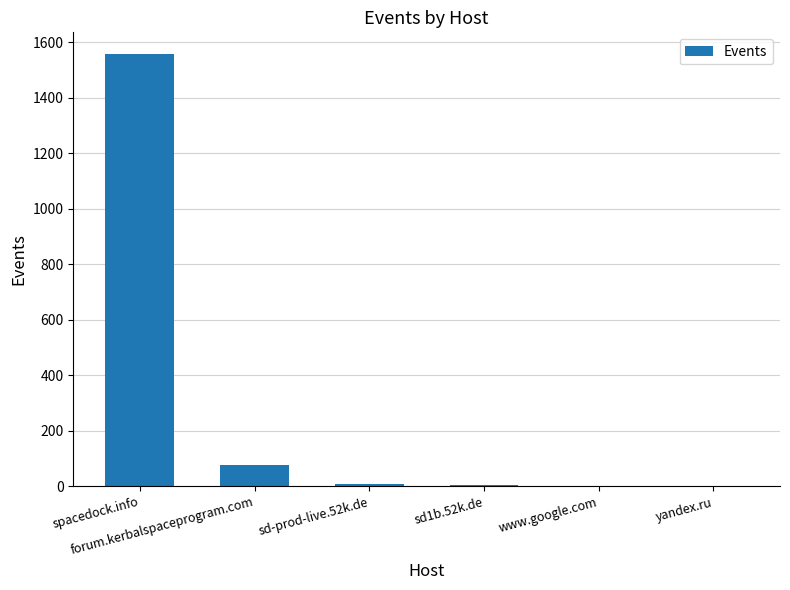

What is the greatest value displayed?

1557